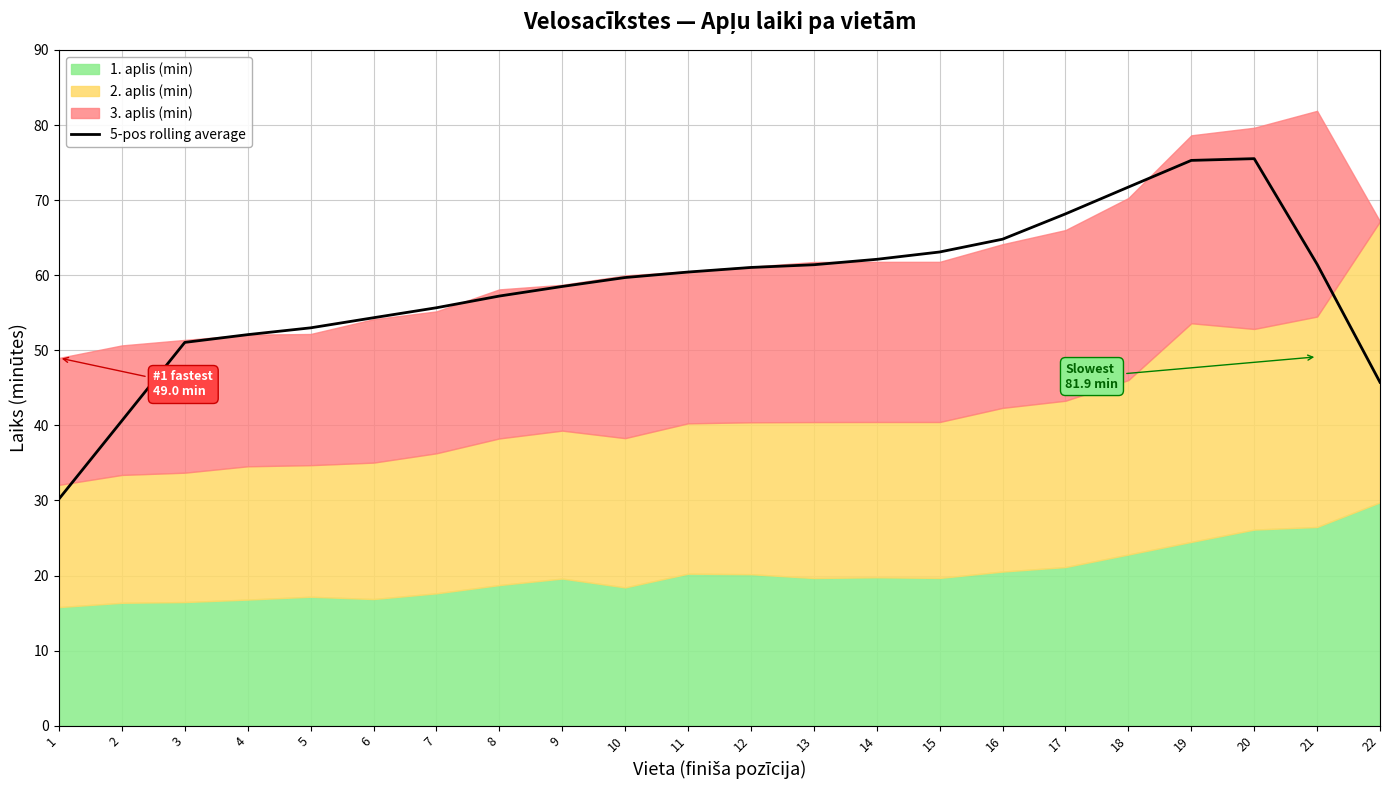

What is the sum of the values at 6 and 13?

115.7